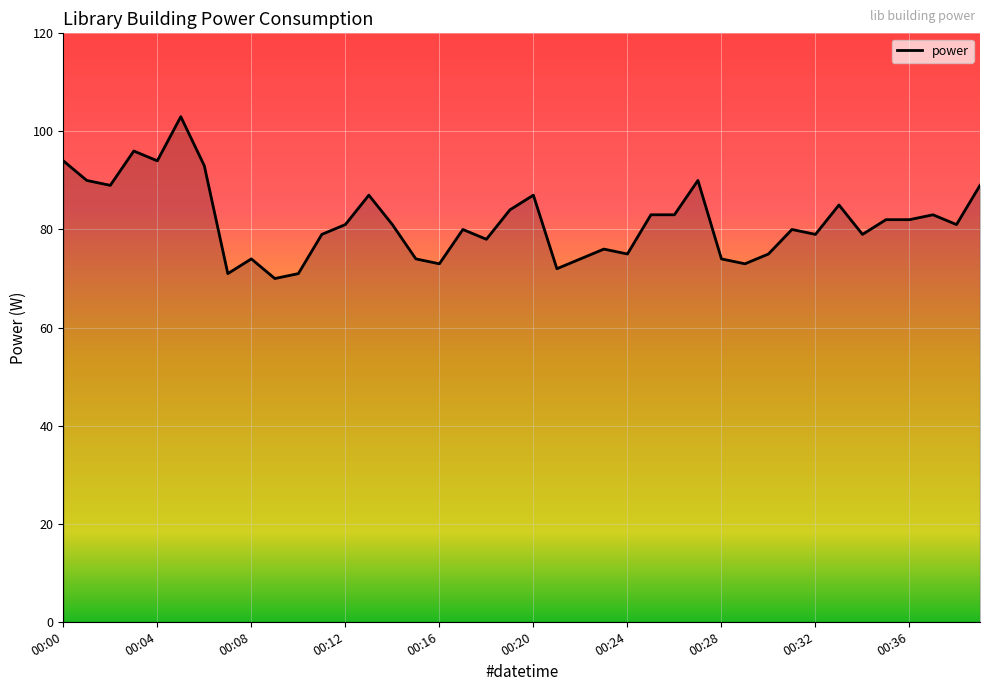

What is the minimum value shown in the chart?

70